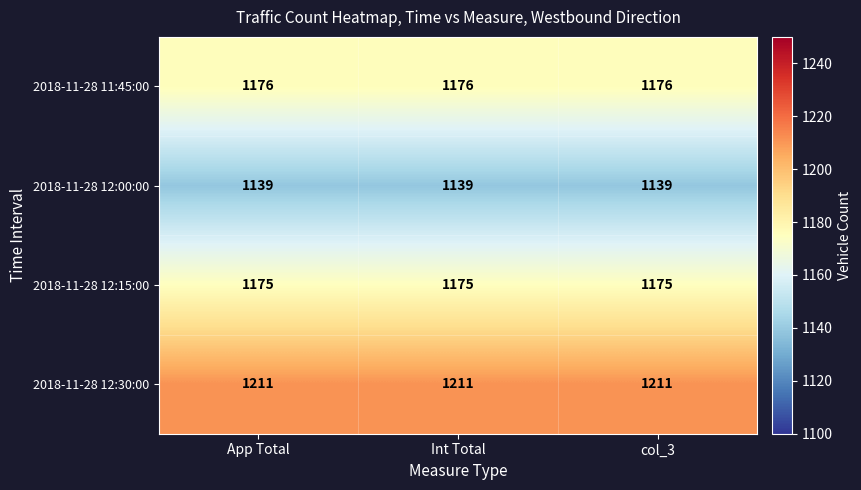

At how many categories does at least one series exceed 1203?

3